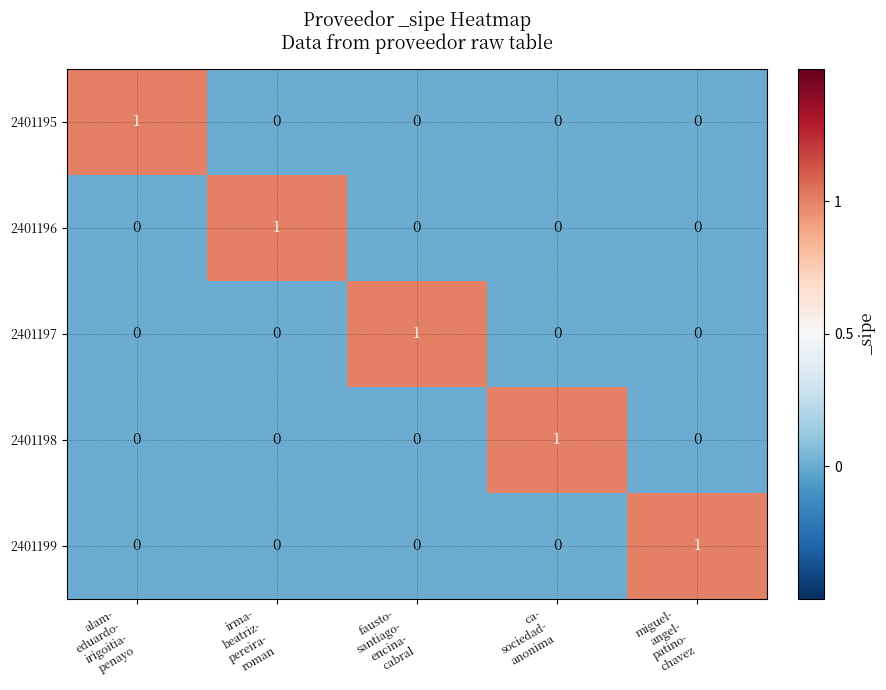

Reading left to right, list all the values displayed in this chart.

2401195: 1	0	0	0	0
2401196: 0	1	0	0	0
2401197: 0	0	1	0	0
2401198: 0	0	0	1	0
2401199: 0	0	0	0	1